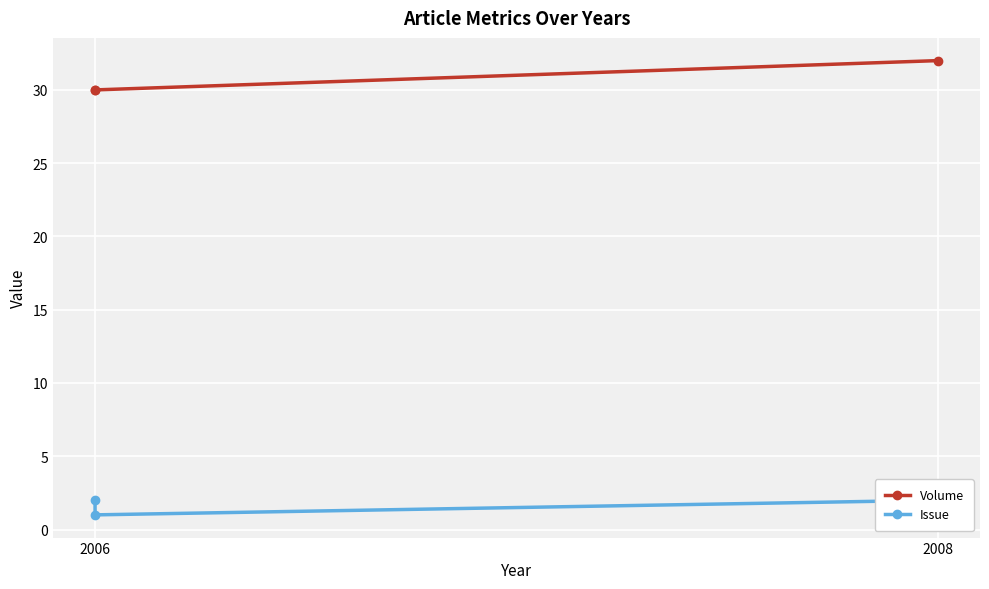

Which series has the largest range (max minus min)?

Volume